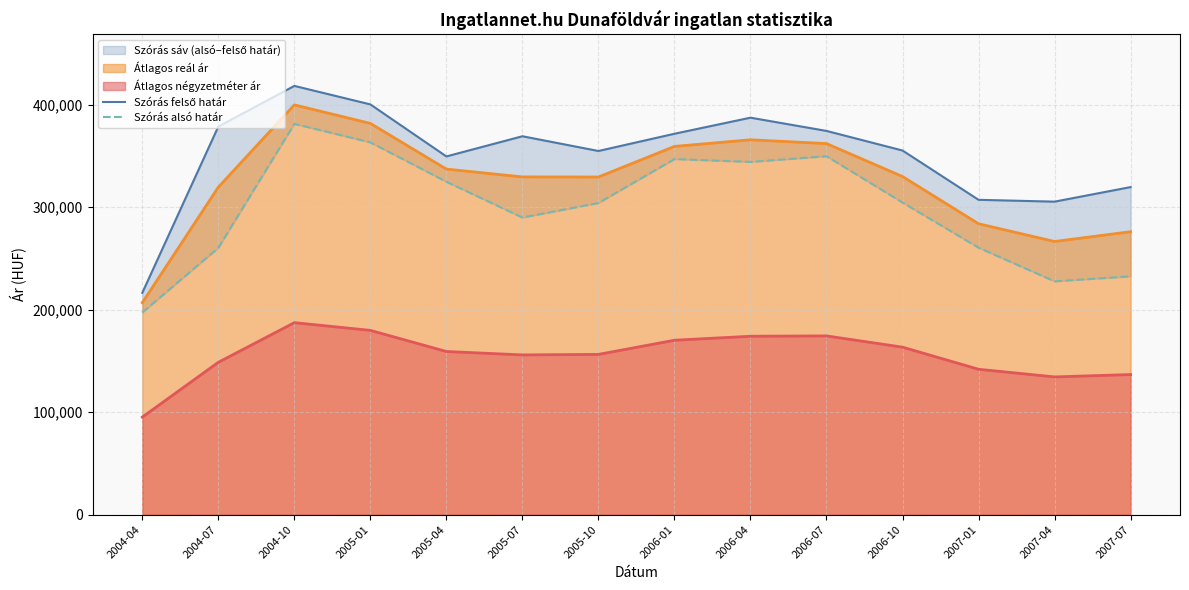

True or false: Szórás felső határ and Szórás alsó határ cross at least once.

False